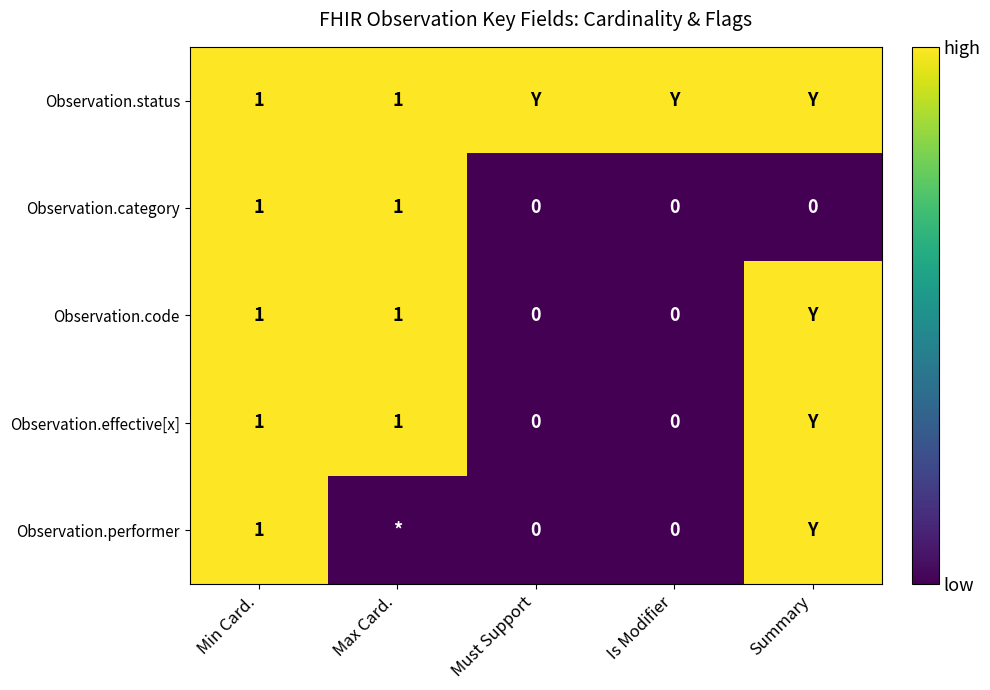

True or false: Observation.category has a value of 2 at Min Card..

False